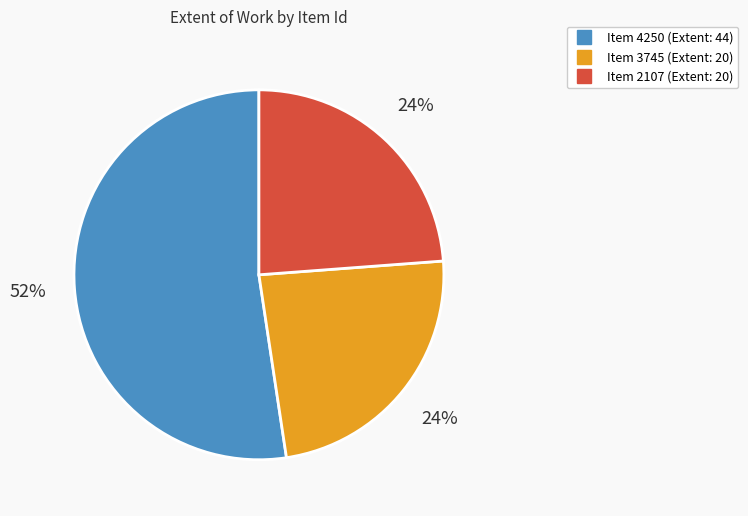

To the nearest percent, what is the average slice percentage?

33%